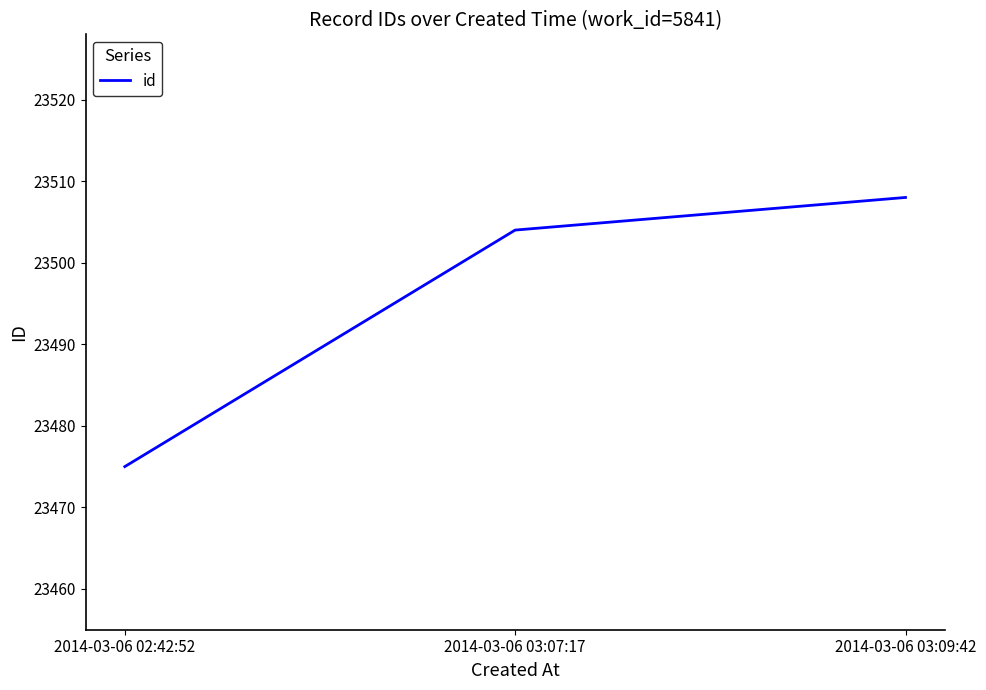

Reading right to left, what are all the values shown in this chart?

2014-03-06 03:09:42=23508	2014-03-06 03:07:17=23504	2014-03-06 02:42:52=23475